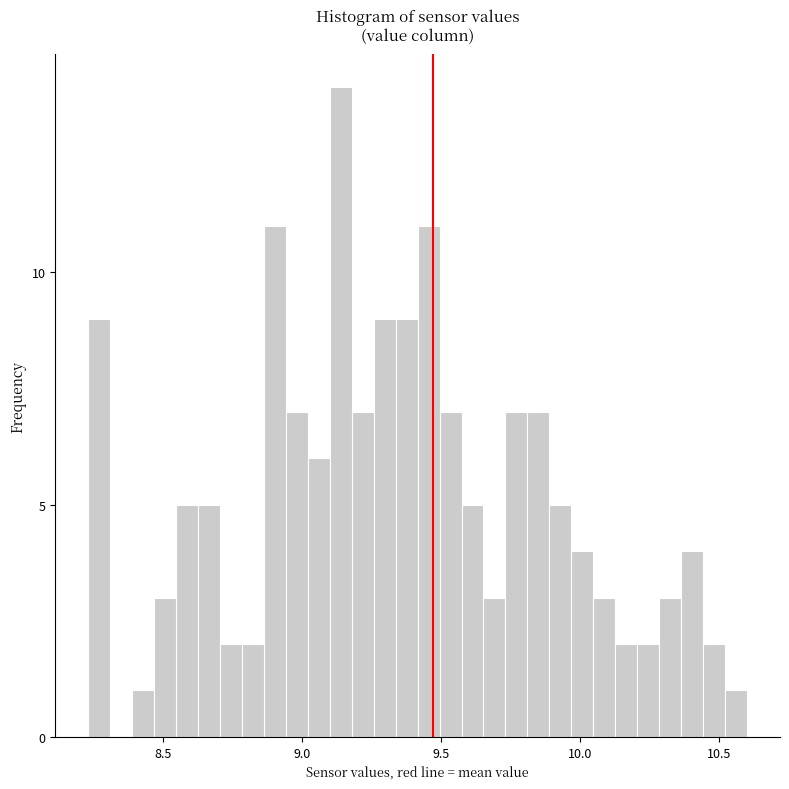

Read against the x-axis, roughly where is the centre of the tallest bar?

9.15